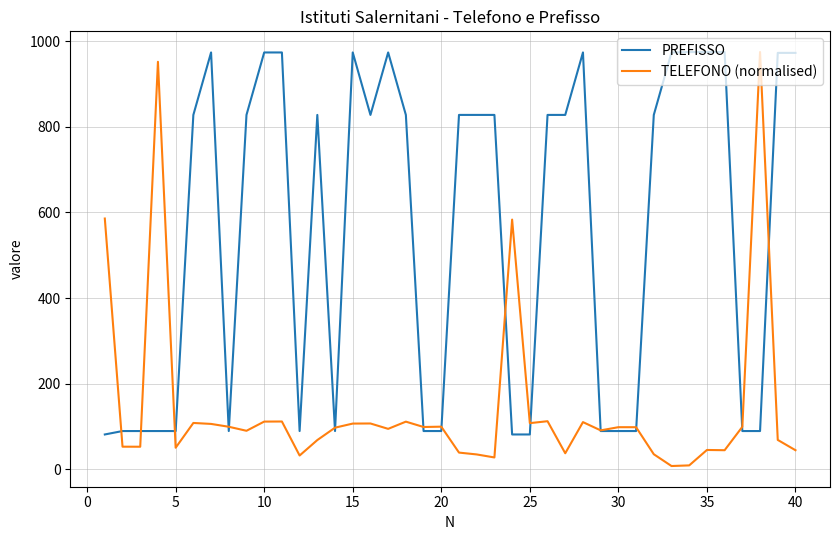

How many distinct data groups are displayed?

2